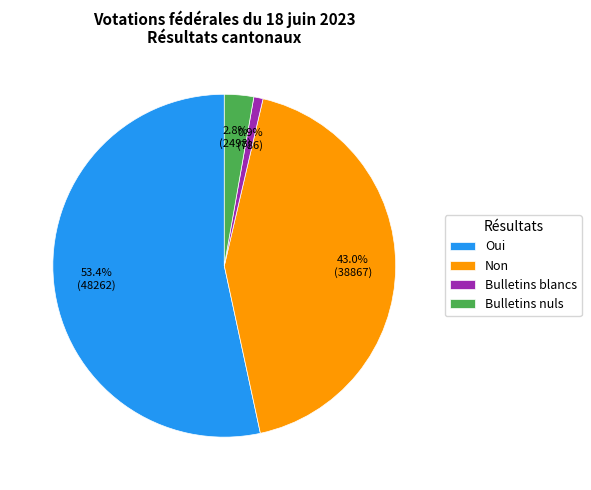

Approximately how many times larger is the value at Non compared to Bulletins blancs?

49.4